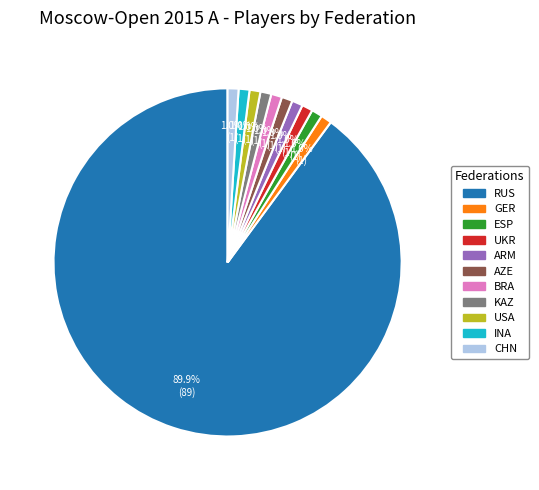

Is there any slice that represents more than half of the pie?

Yes